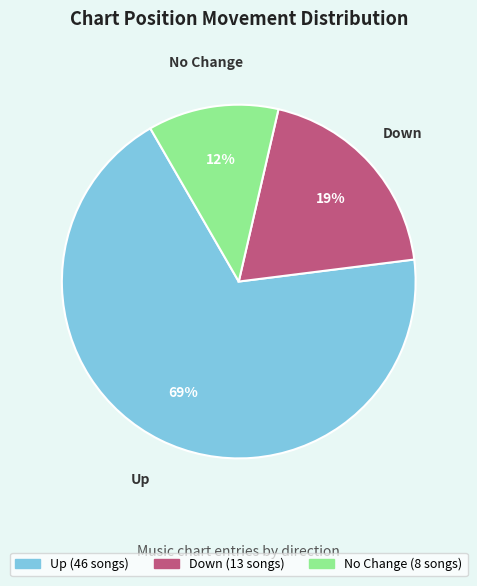

To the nearest percent, what is the difference between the largest and smallest slice percentages?

57%